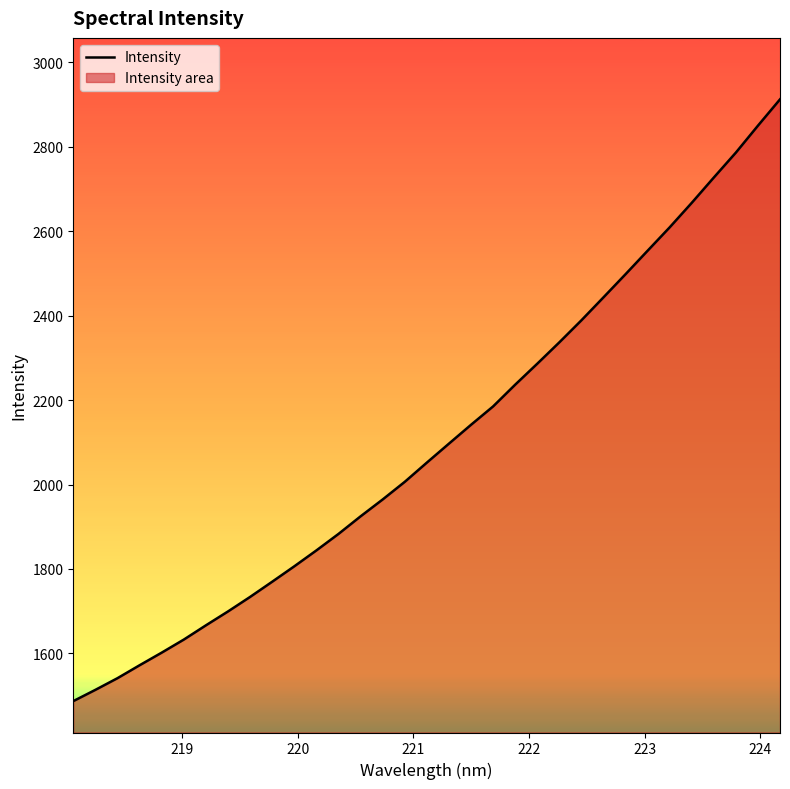

What is the smallest value displayed?

1486.8